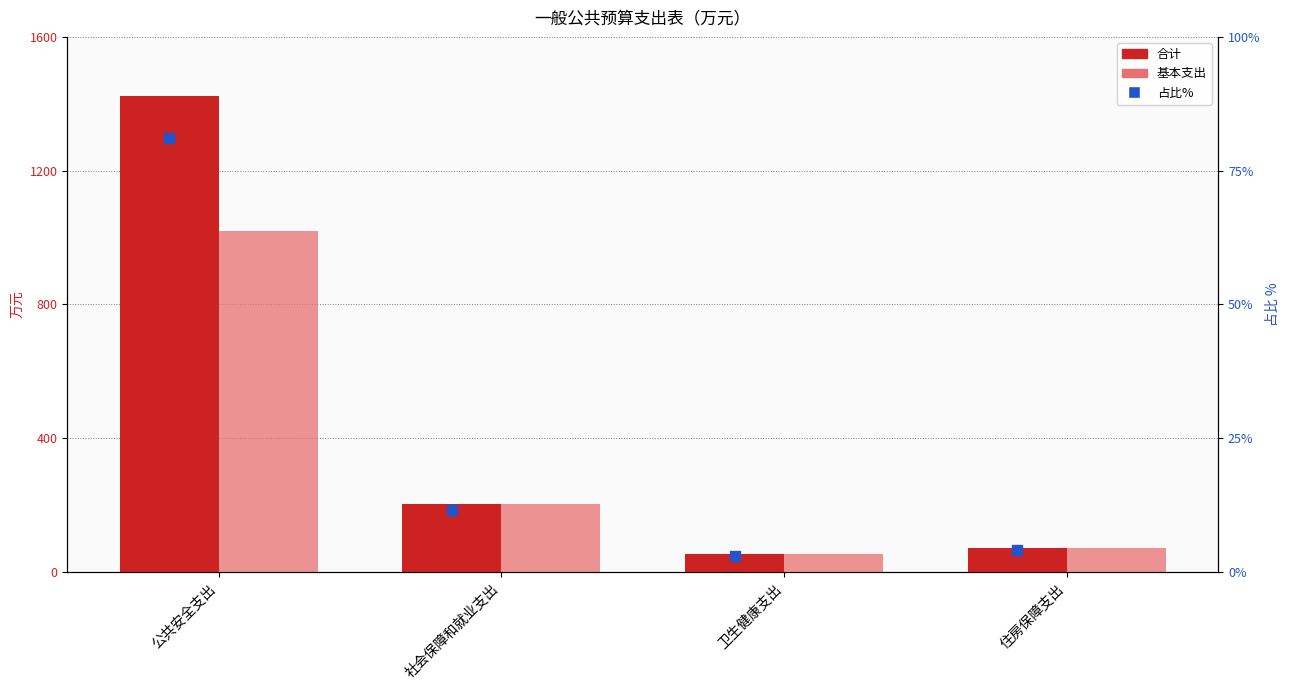

At how many categories does at least one series exceed 263?

1